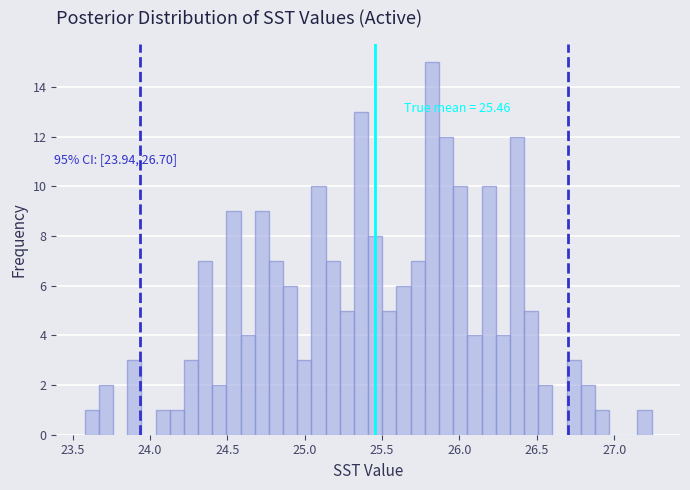

Around what value on the x-axis is the tallest bar? Give the approximate position of its centre, as read against the axis.

25.80